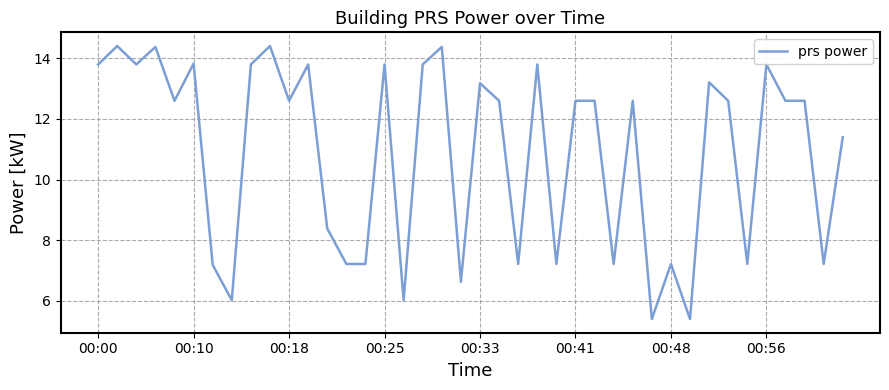

What is the maximum value shown in the chart?

14.4